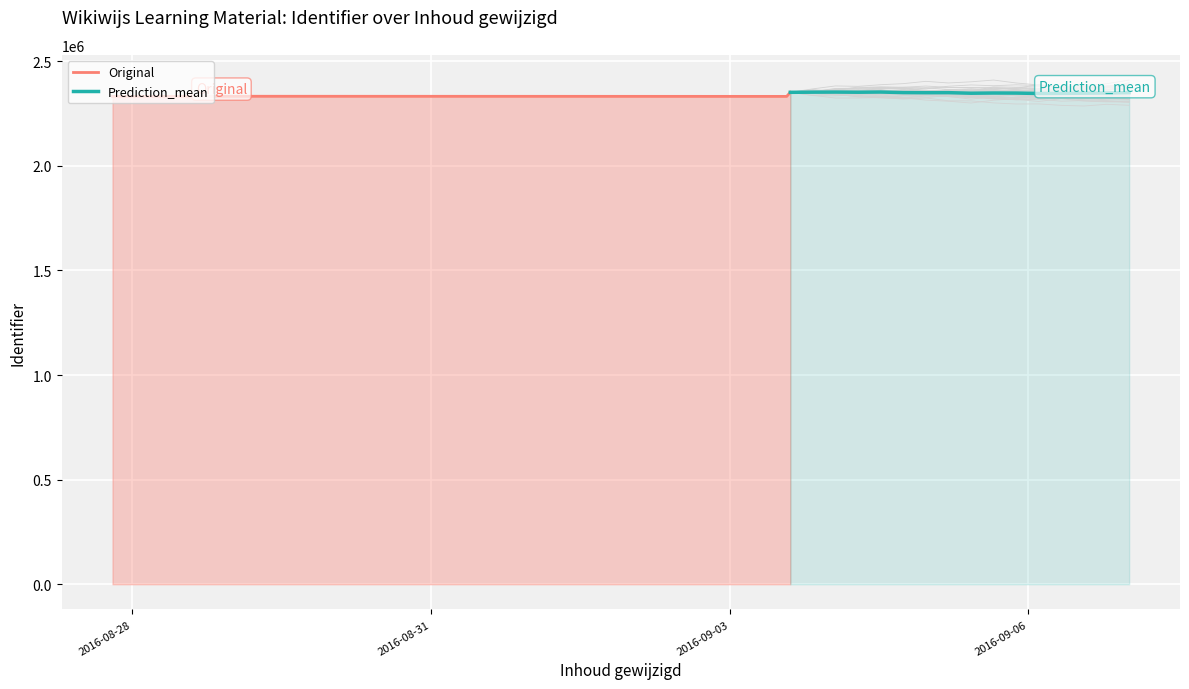

Where is the data nearest to the value 2341670?

2016-08-28 15:27:29